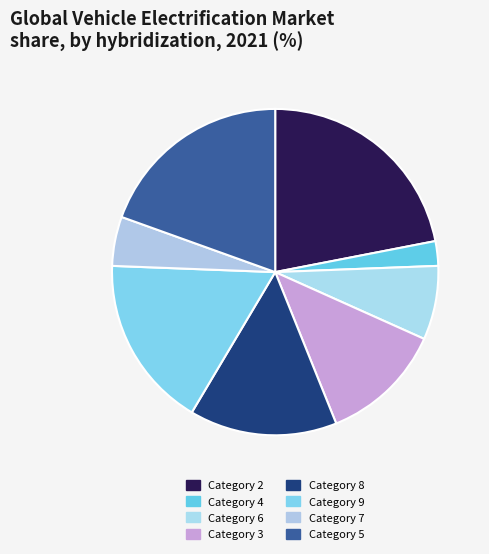

Is there a majority slice in this chart?

No